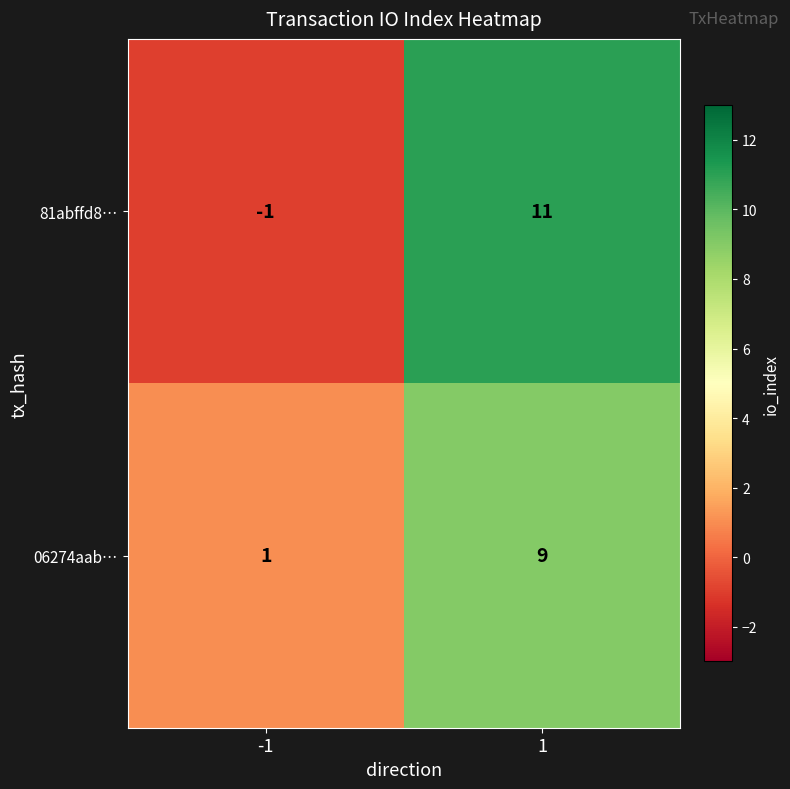

True or false: 06274aab… has a value of 0 at -1.

False